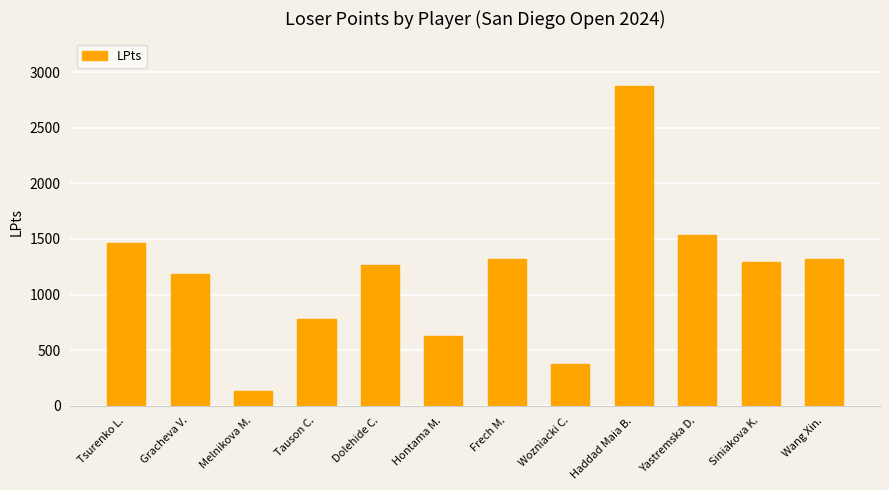

What is the sum of all values?

14150